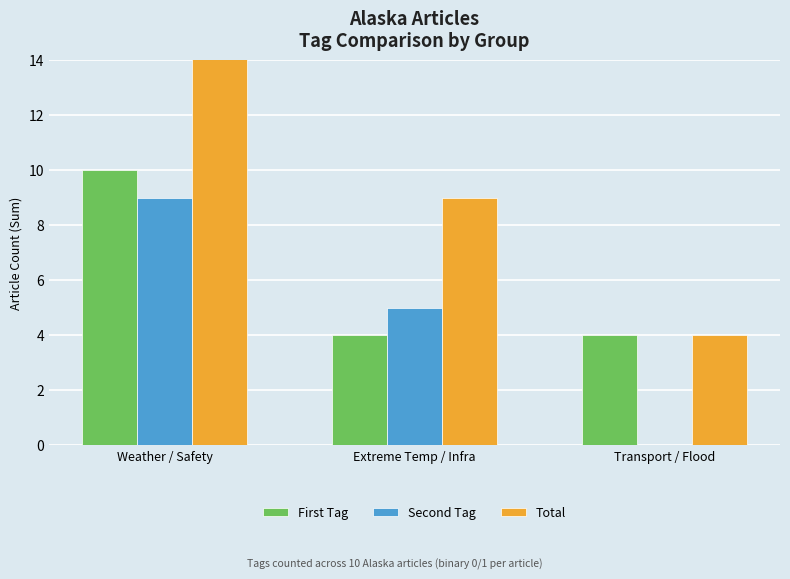

Does the chart contain stacked bars?

No